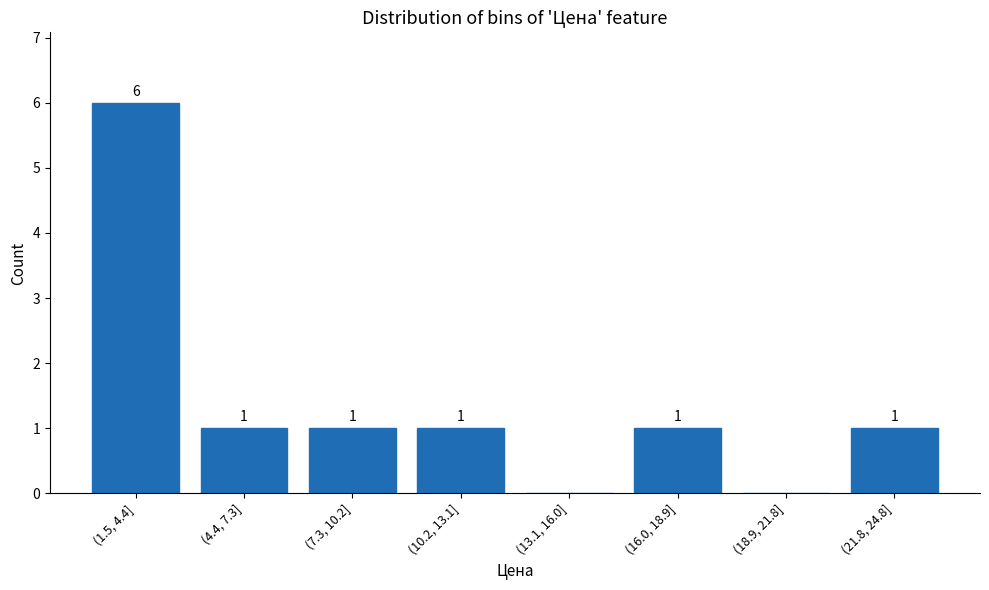

Reading right to left, extract all data points from this chart.

(21.8, 24.8]=1	(18.9, 21.8]=0	(16.0, 18.9]=1	(13.1, 16.0]=0	(10.2, 13.1]=1	(7.3, 10.2]=1	(4.4, 7.3]=1	(1.5, 4.4]=6